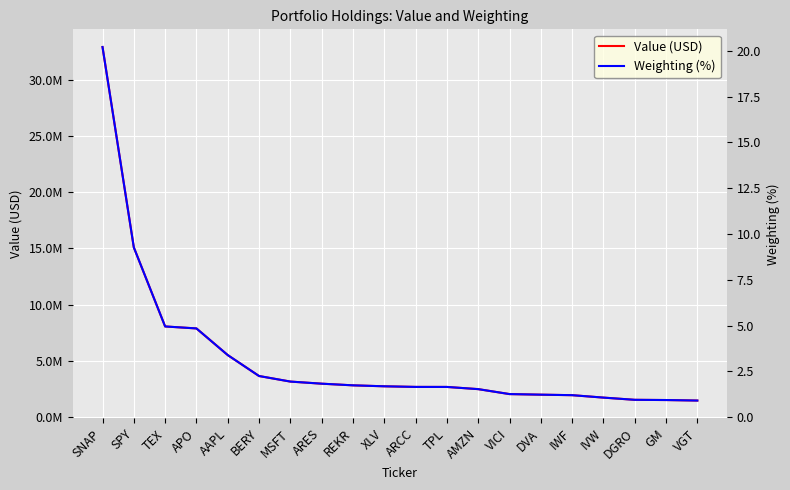

The Weighting (%) series shows 0.8 at DVA. True or false?

False